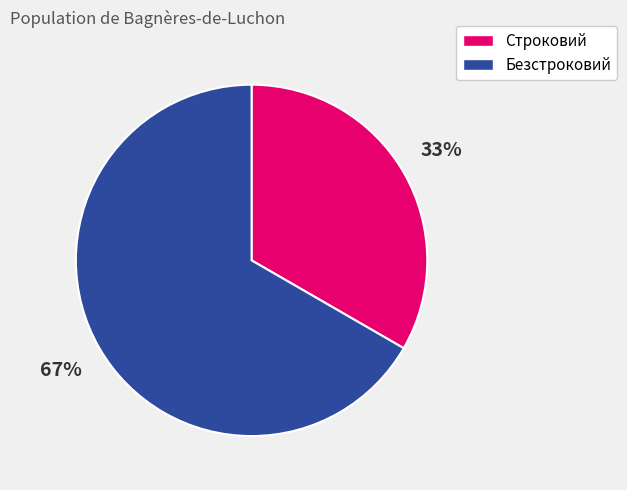

Combined, do Строковий and Безстроковий account for over 50%?

Yes